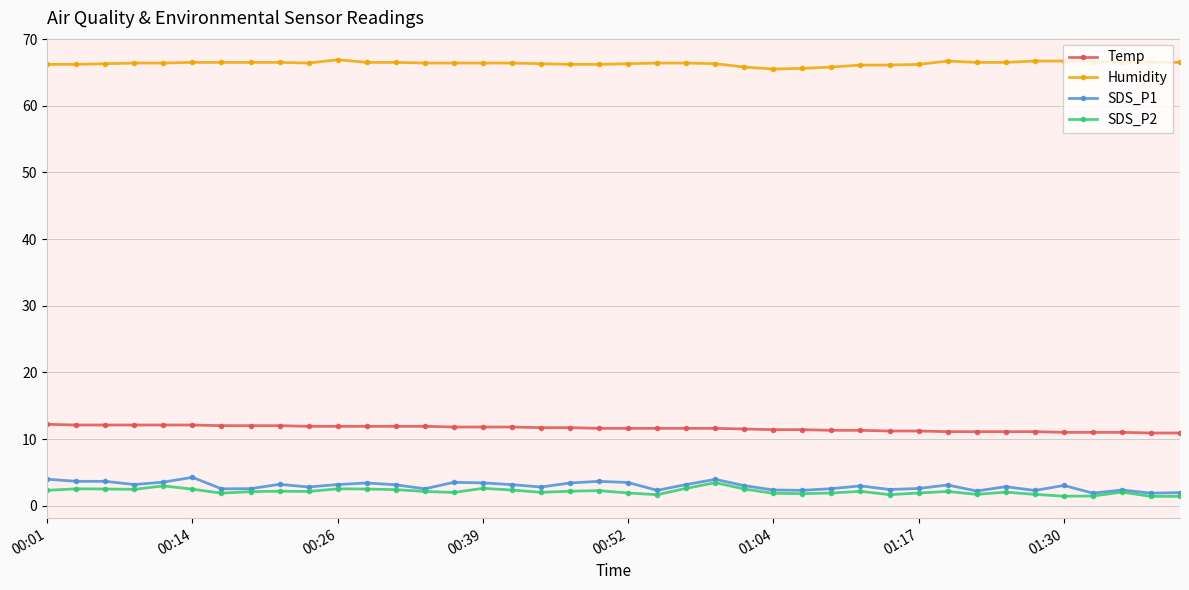

What is the value of the Temp point at the 39th from the left?

10.9